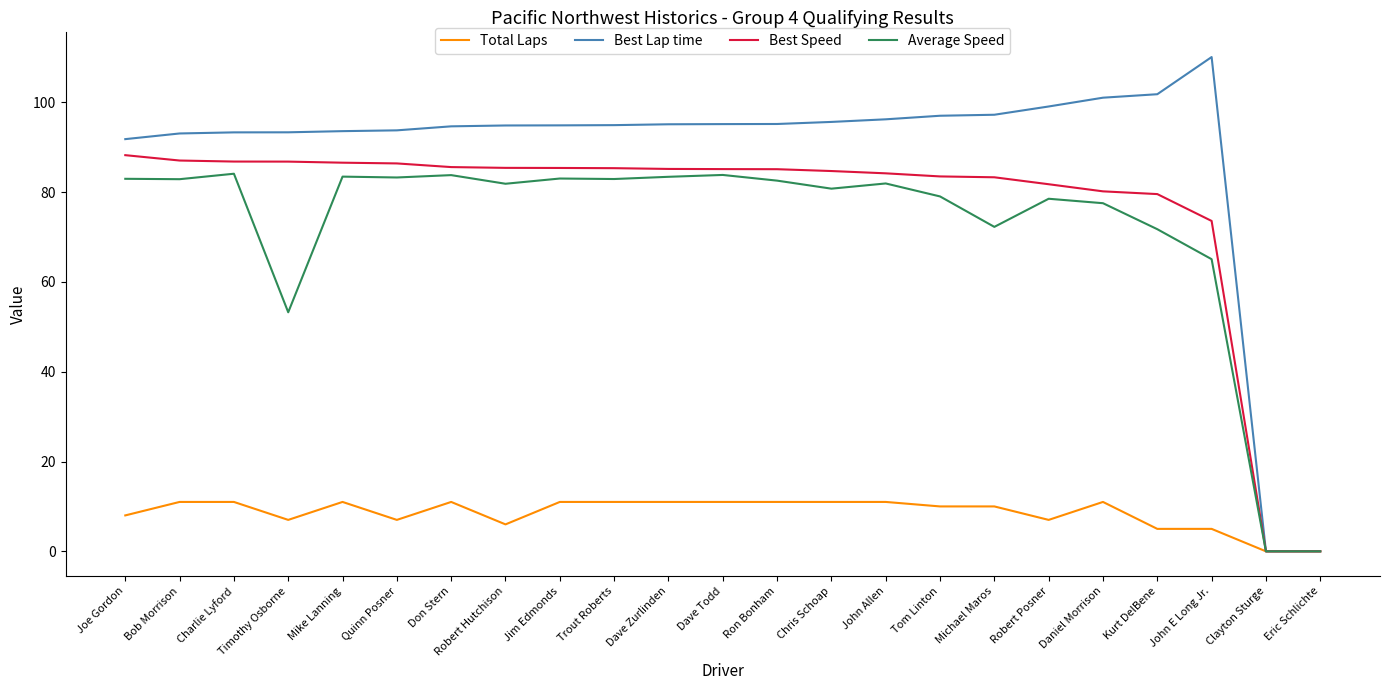

Where is Best Speed nearest to the value 44?

John E Long Jr.